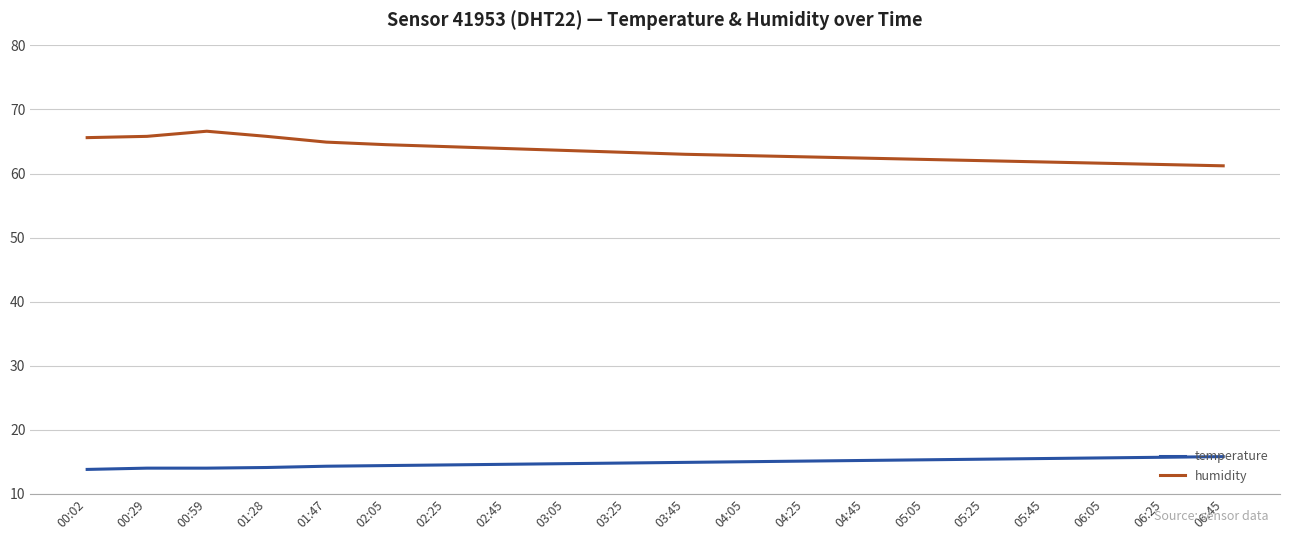

Rank the series at 02:05 from highest to lowest value.

humidity, temperature